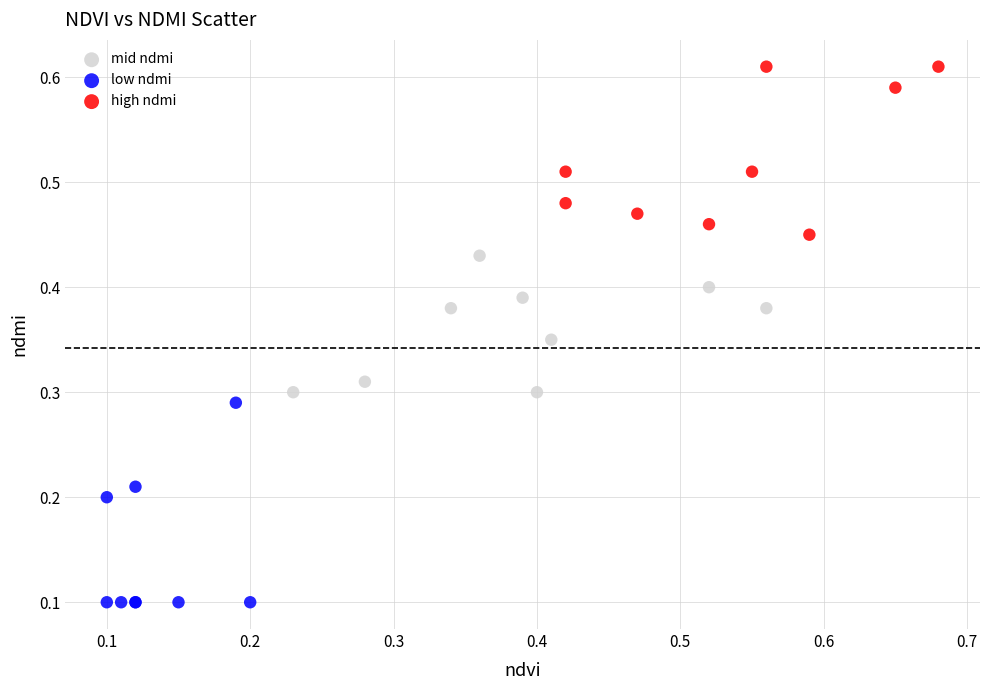

Which series has the largest Y range (max minus min)?

low ndmi